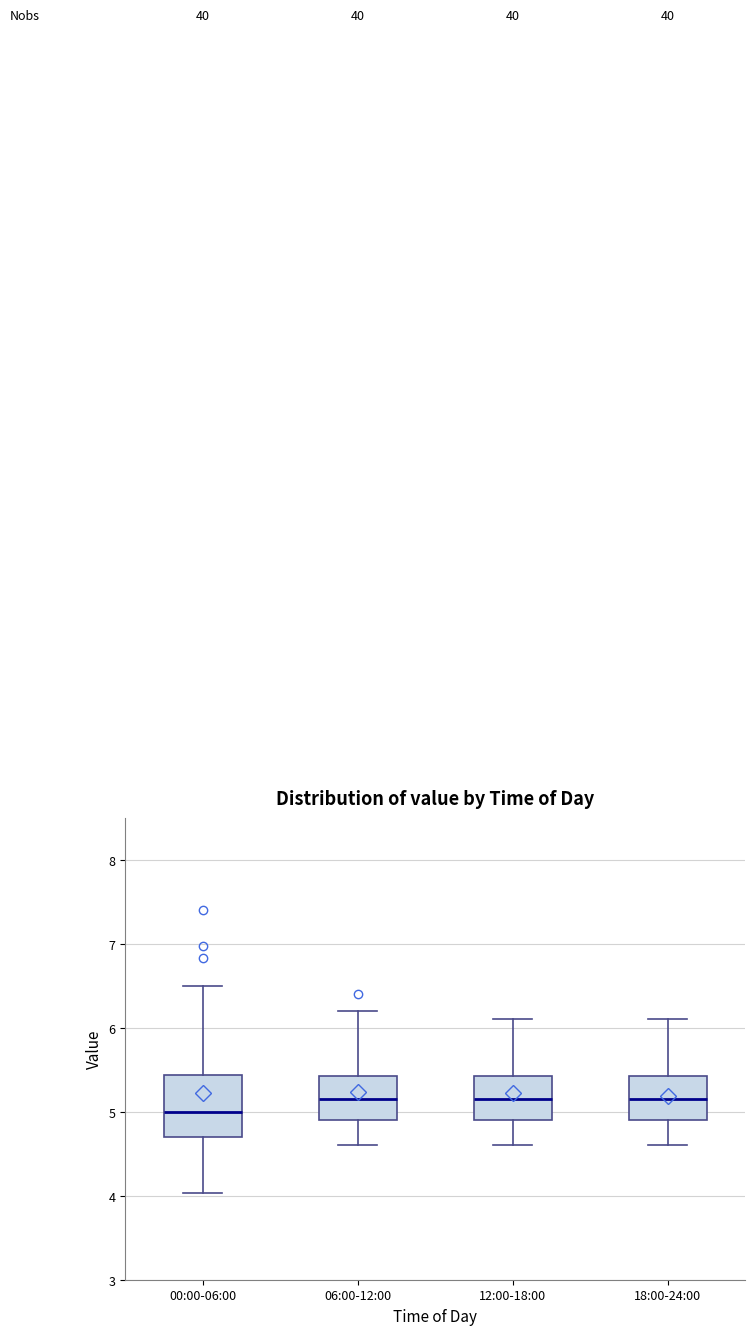

Reading left to right, transcribe this box plot: for each box, give where its median line is, the range the box spans, and where its two whiskers end, as read against the y-axis. The values are not printed on the chart, so give them approximately, as read against the axis.

00:00-06:00: median 5.0, box 4.7 to 5.4, whiskers 4.0 to 6.5
06:00-12:00: median 5.2, box 4.9 to 5.4, whiskers 4.6 to 6.2
12:00-18:00: median 5.2, box 4.9 to 5.4, whiskers 4.6 to 6.1
18:00-24:00: median 5.2, box 4.9 to 5.4, whiskers 4.6 to 6.1